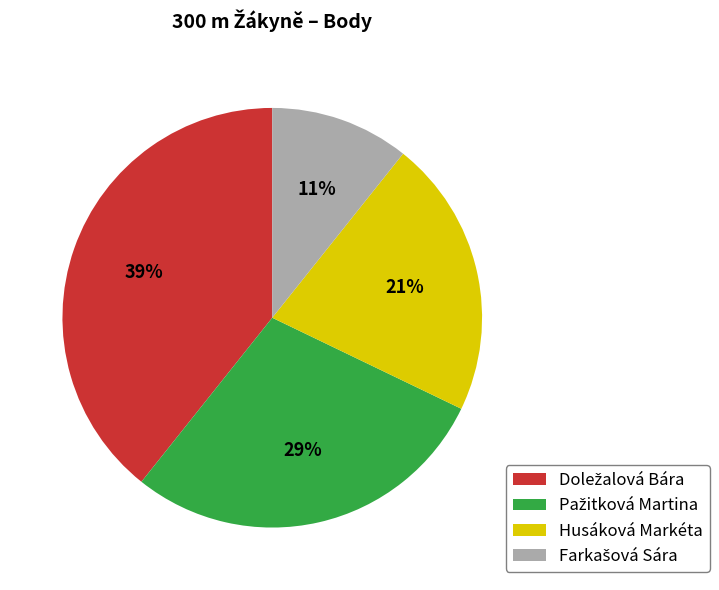

To the nearest percent, what is the average slice percentage?

25%